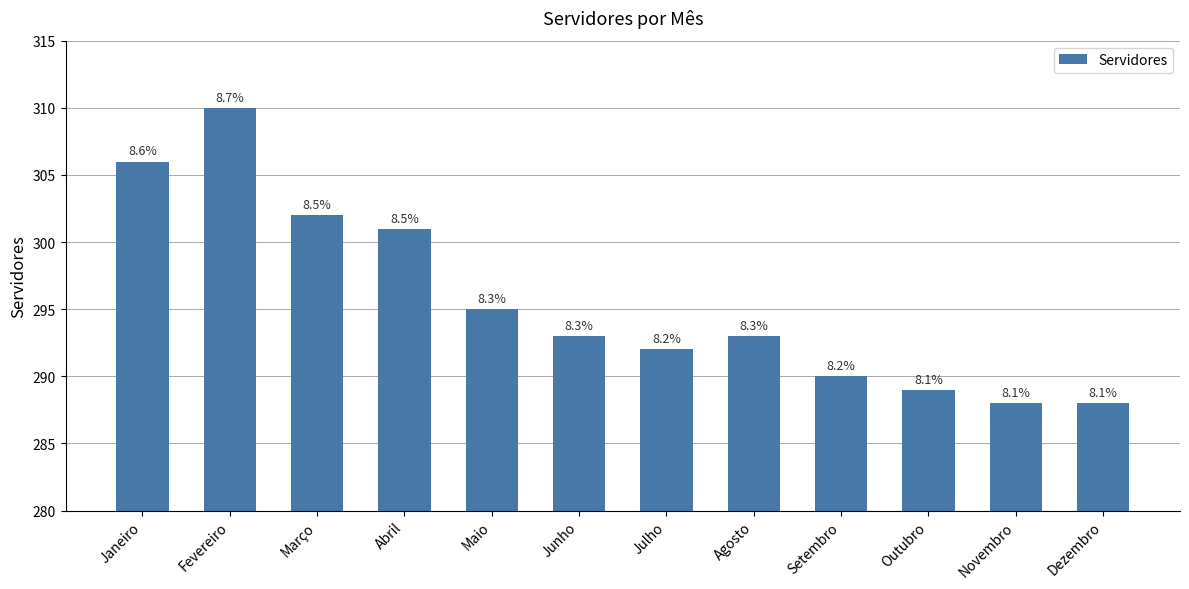

What is the difference between the maximum and minimum values?

22